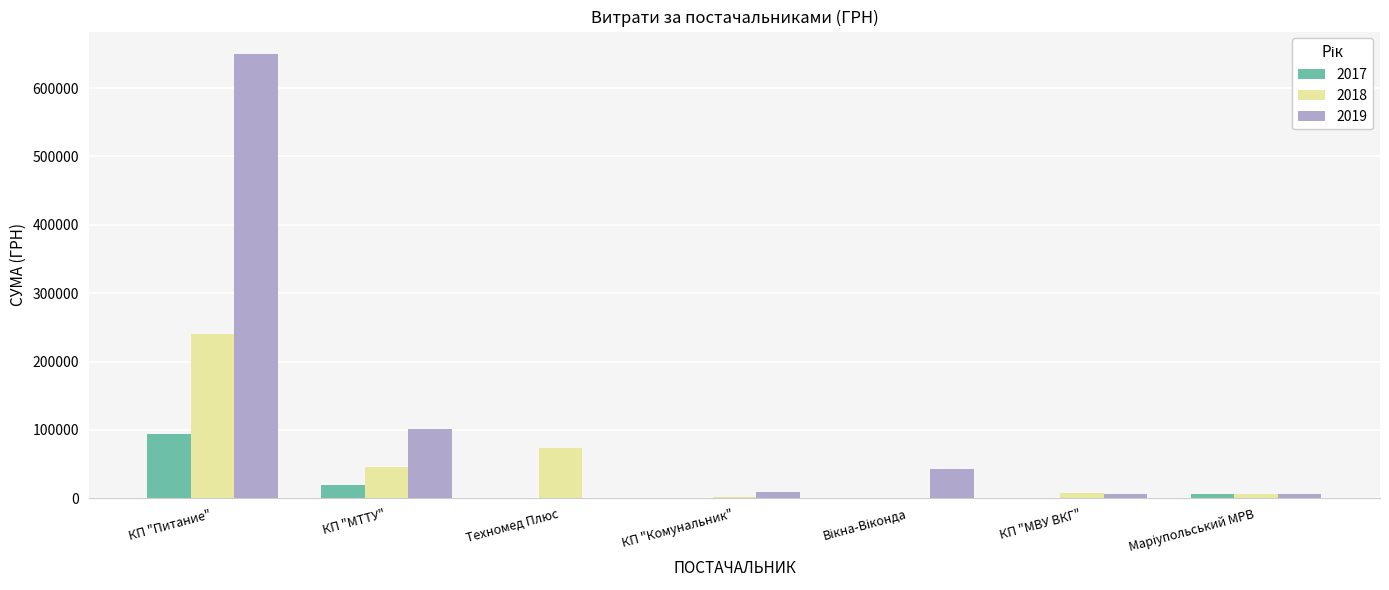

True or false: 2017 has a value of 18860.2 at КП "МТТУ".

True